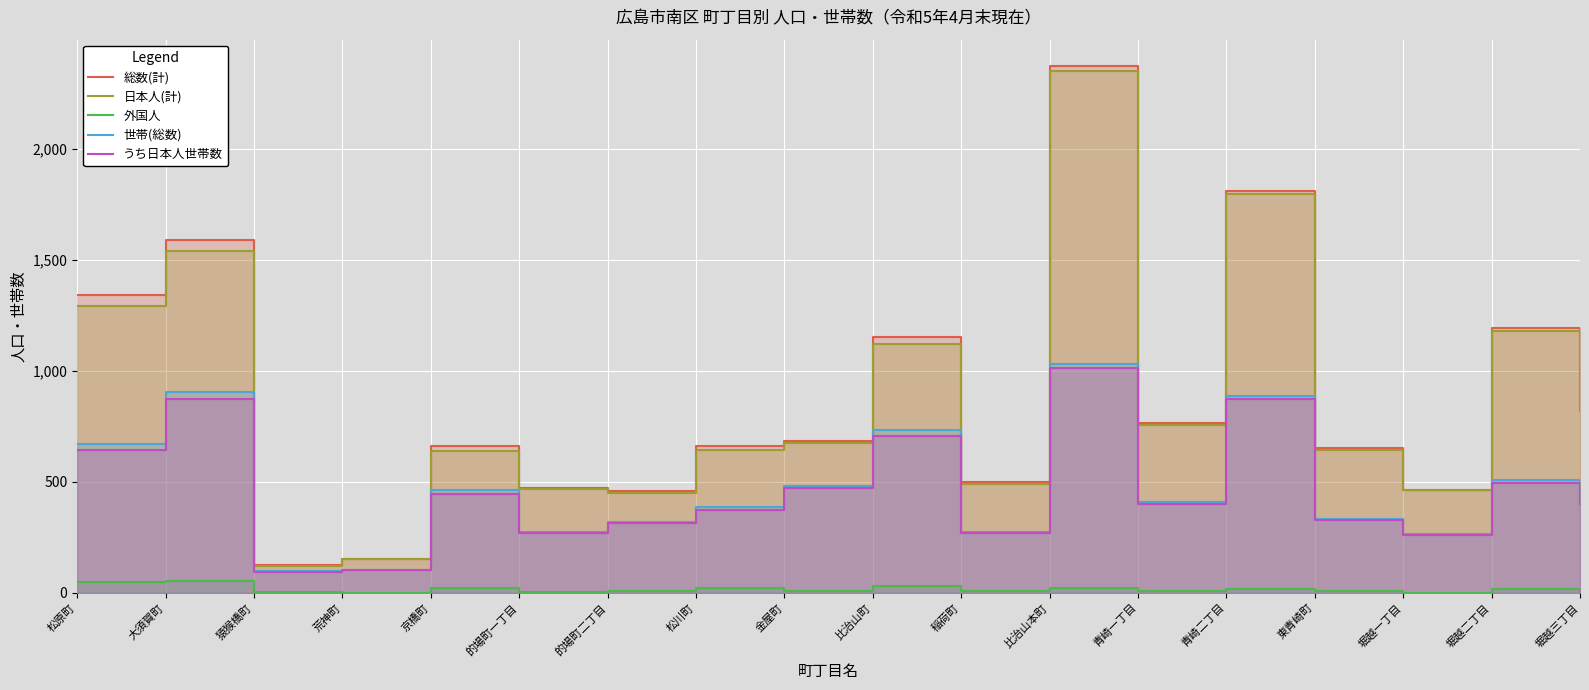

What is the difference between the highest and lowest values at 堀越一丁目?

465